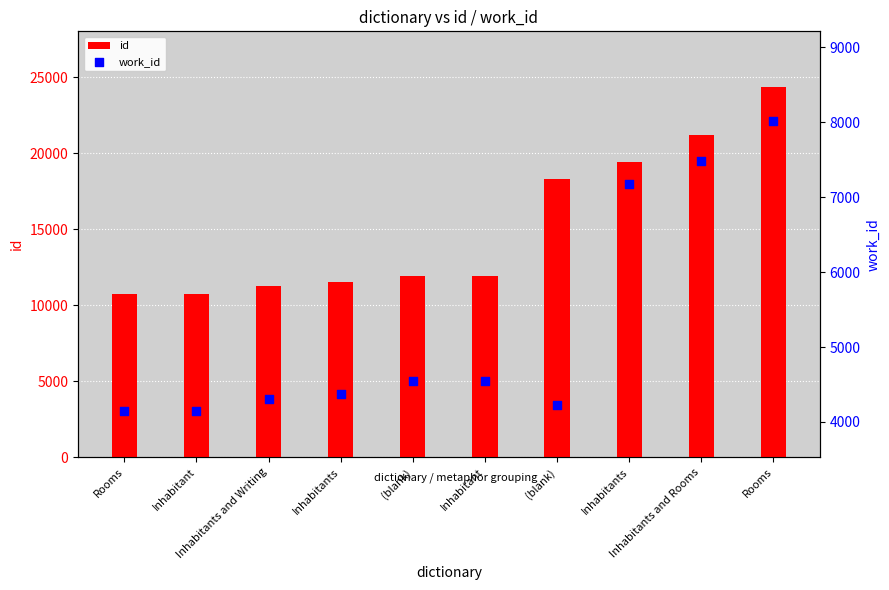

What are all the series names shown in the legend?

id, work_id